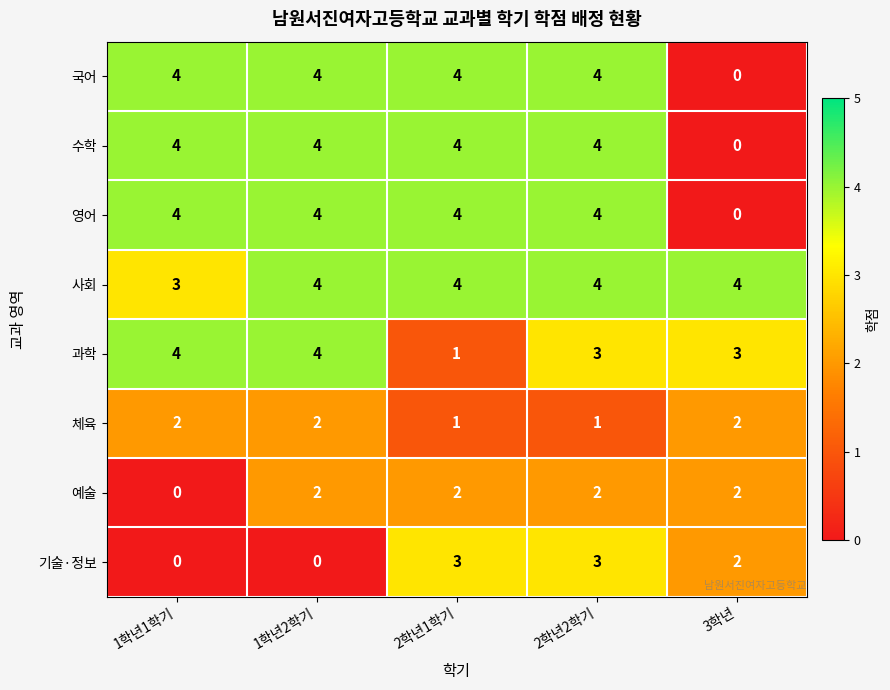

What is the lowest value of the 사회 series?

3